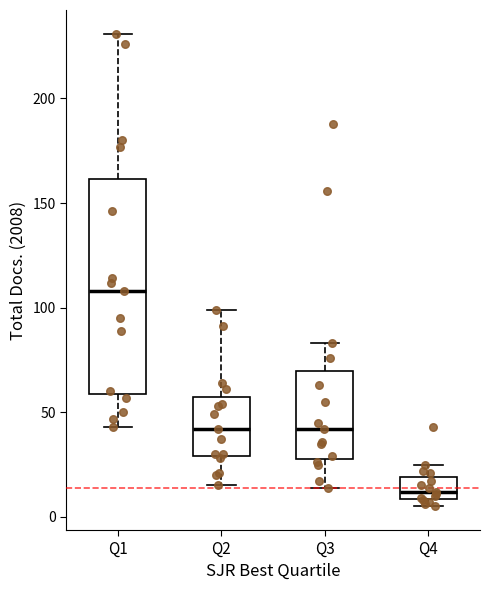

Where is the upper edge of the box for Q4 on the y-axis? The values are not printed on the chart, so give them approximately, as read against the axis.

20